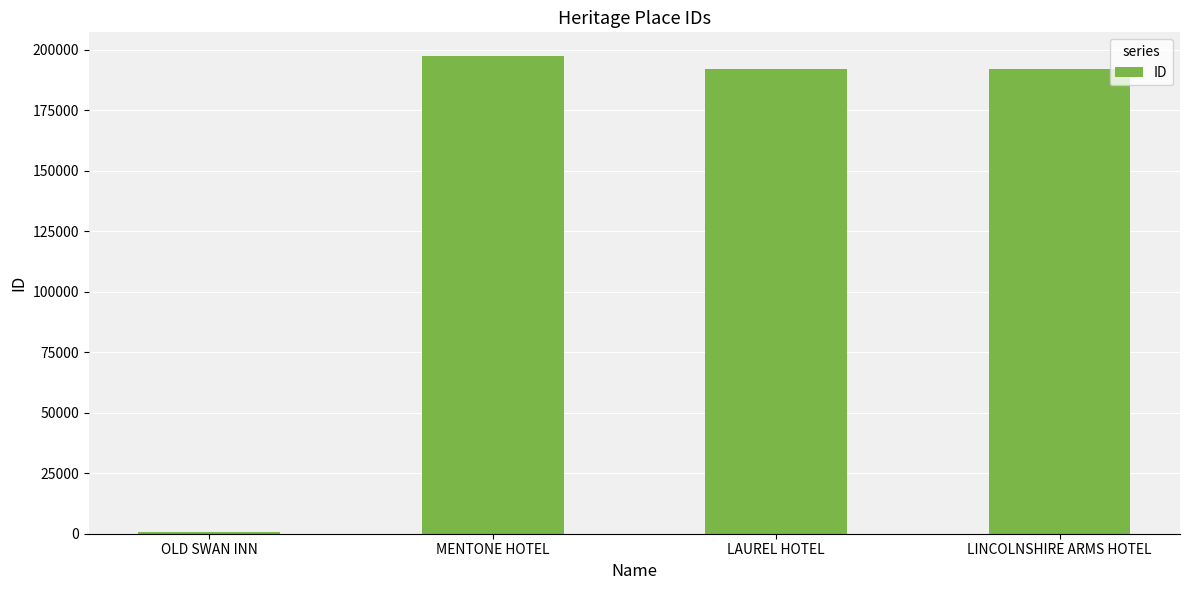

How many categories are shown in the chart?

4